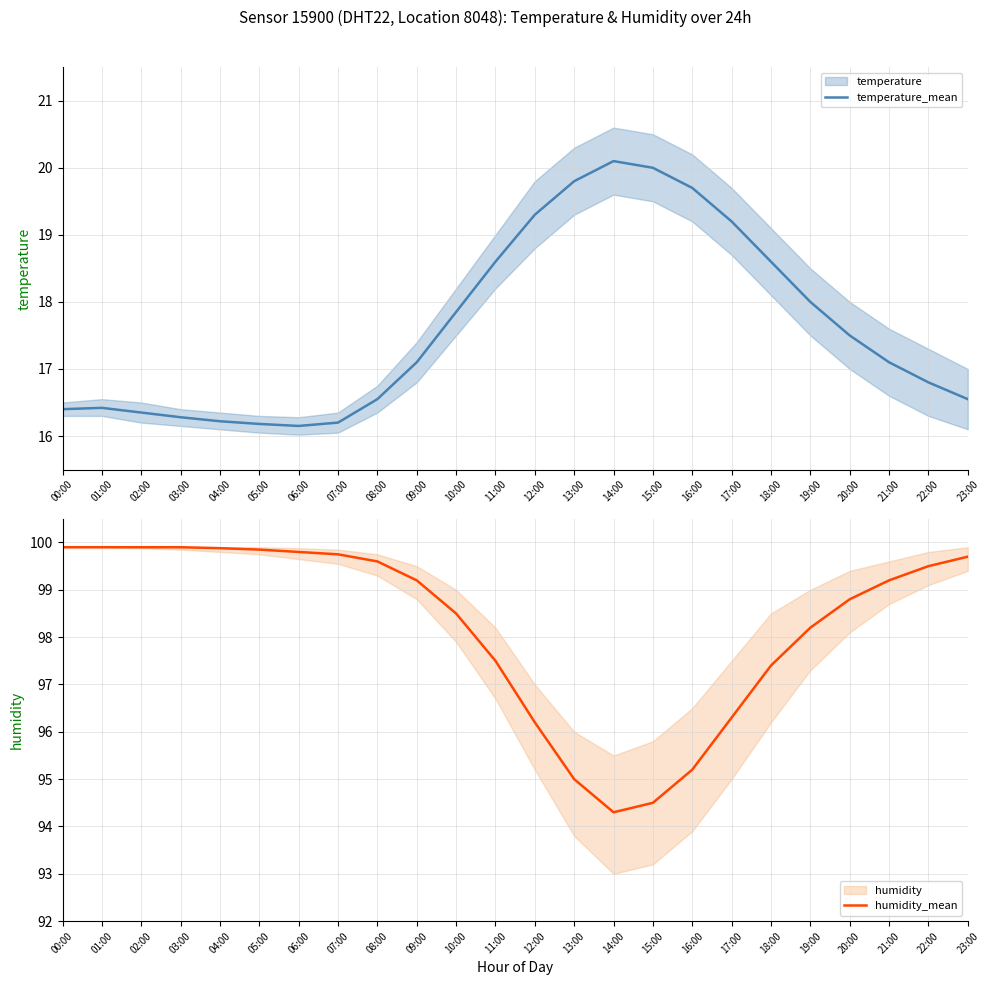

Between 00:00 and 12:00, which series saw the biggest shift?

humidity_mean